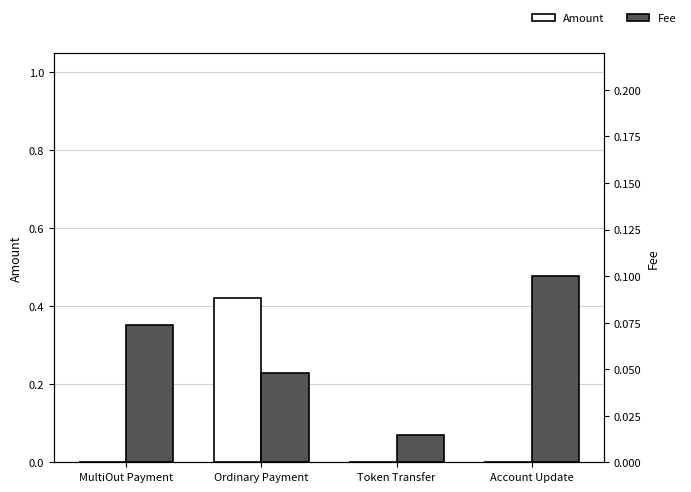

What is the value of the Fee bar at the 1st from the left?

0.1